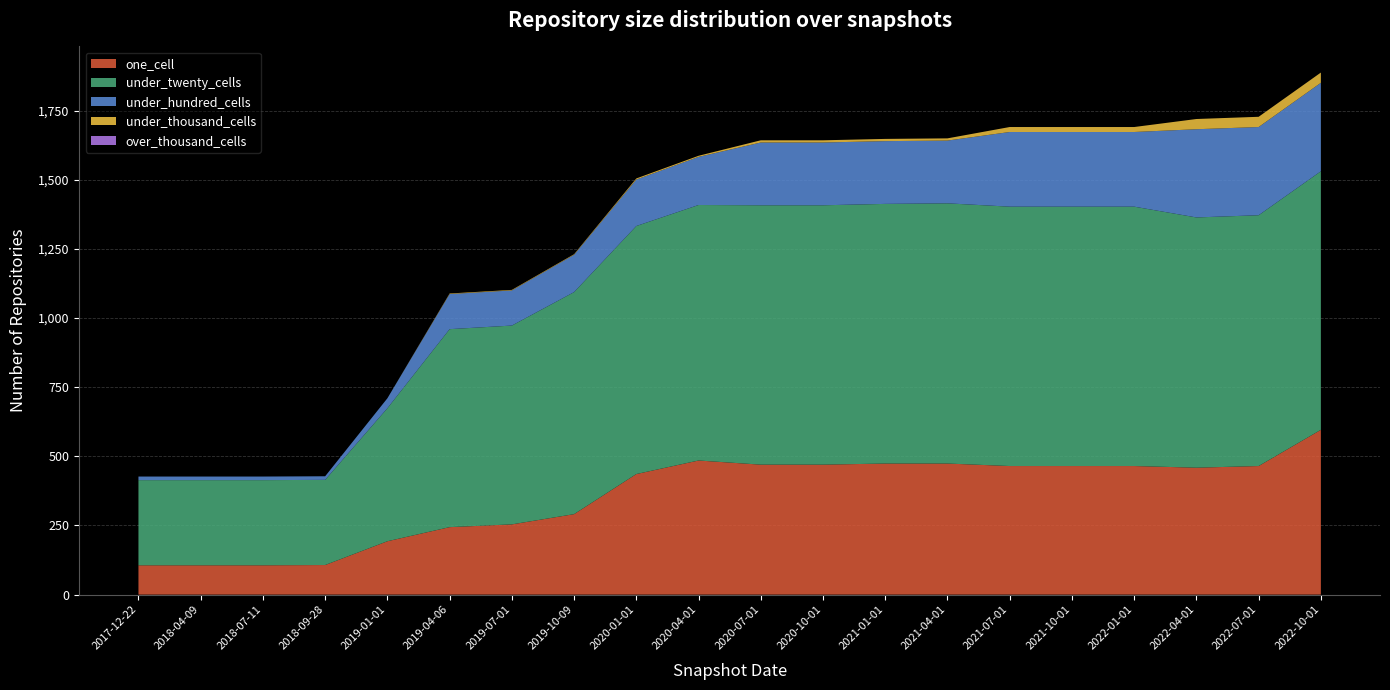

Reading left to right, extract all data points from this chart.

one_cell: 106	106	106	107	193	244	254	291	436	485	470	470	474	474	465	465	465	459	465	596
under_twenty_cells: 308	308	308	308	481	716	719	803	897	924	938	938	939	941	938	938	938	905	907	935
under_hundred_cells: 13	13	13	13	36	127	127	135	168	174	227	227	227	227	270	270	270	319	319	320
under_thousand_cells: 0	0	0	0	0	2	2	2	4	4	8	8	8	8	18	18	18	37	37	37
over_thousand_cells: 0	0	0	0	0	0	0	0	0	0	0	0	0	0	0	0	0	0	0	0